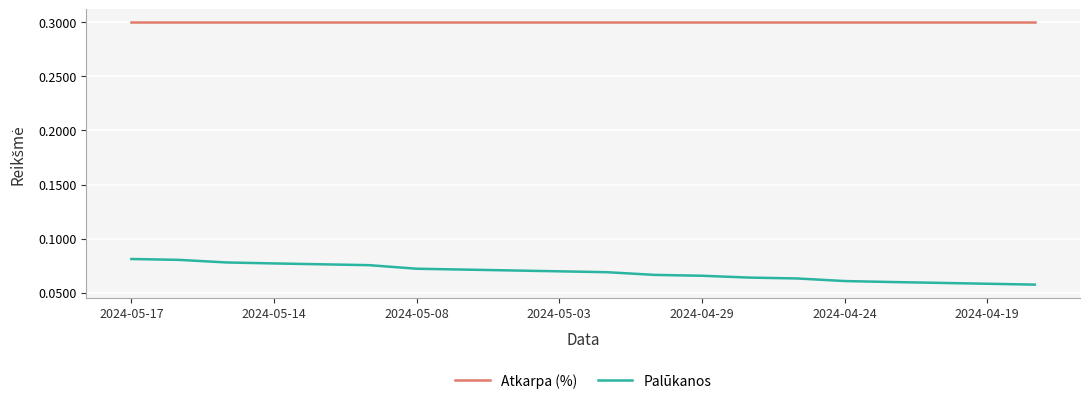

Count the Palūkanos values in the range 0 to 1.

20